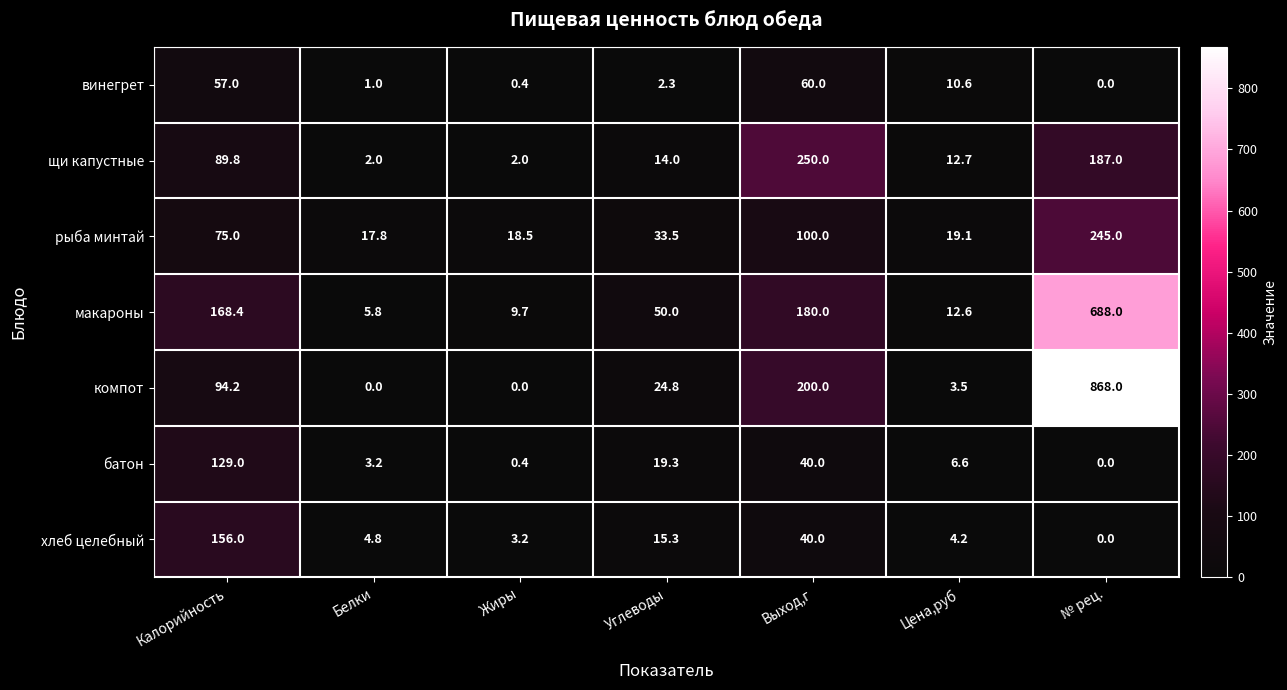

At which label does рыба минтай reach its minimum?

Белки